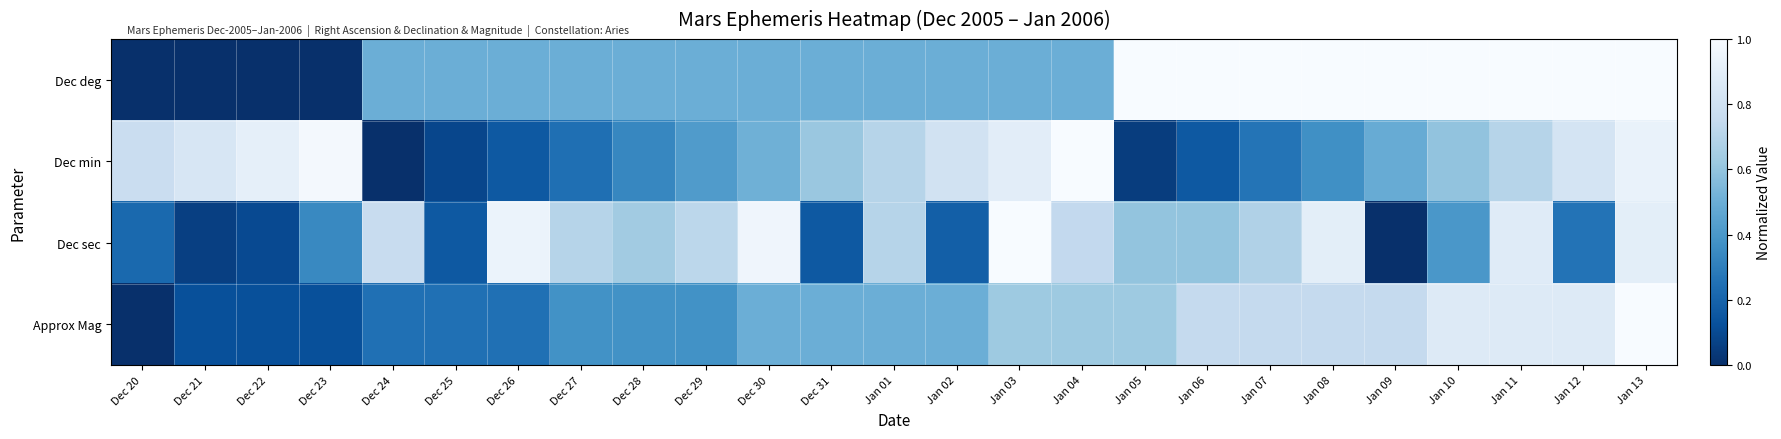

Count the number of categories in the chart.

25